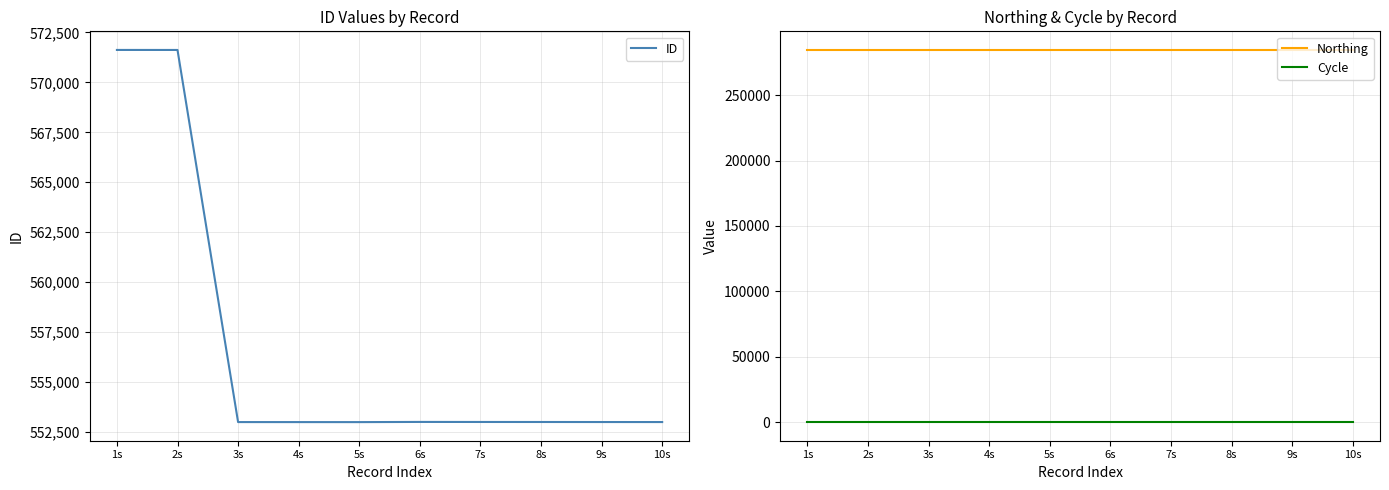

Reading left to right, list all the values displayed in this chart.

ID: 1s=571624	2s=571623	3s=552999	4s=552998	5s=552997	6s=553006	7s=553004	8s=553003	9s=553001	10s=553000
Northing: 1s=284607	2s=284607	3s=284607	4s=284607	5s=284607	6s=284607	7s=284607	8s=284607	9s=284607	10s=284607
Cycle: 1s=3	2s=3	3s=3	4s=3	5s=3	6s=3	7s=3	8s=3	9s=3	10s=3